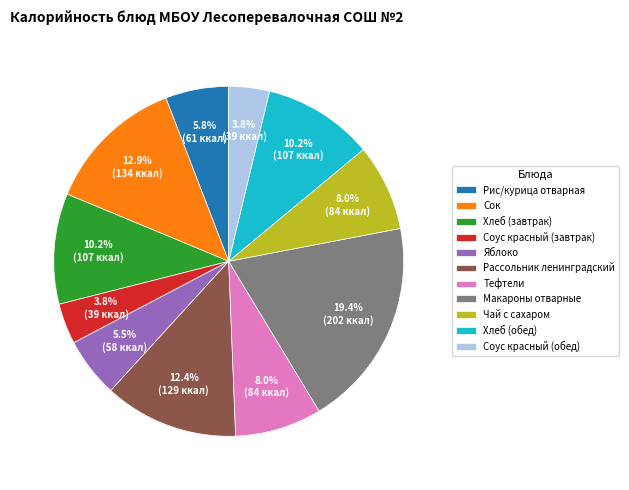

To the nearest percent, what is the difference between the Чай с сахаром and Хлеб (завтрак) slice percentages?

2%